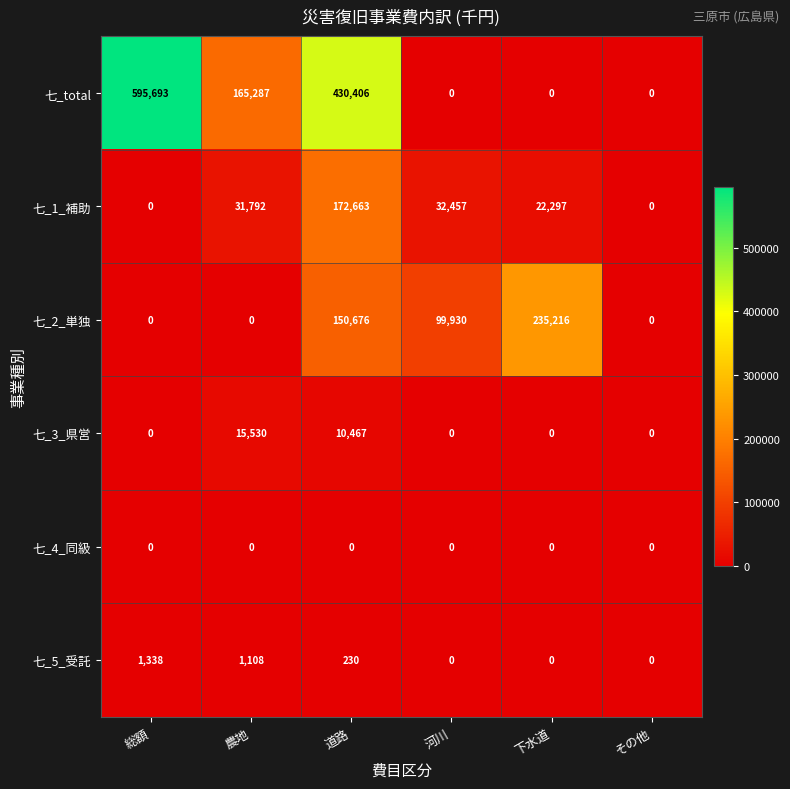

Which series has the largest total across all categories?

七_total